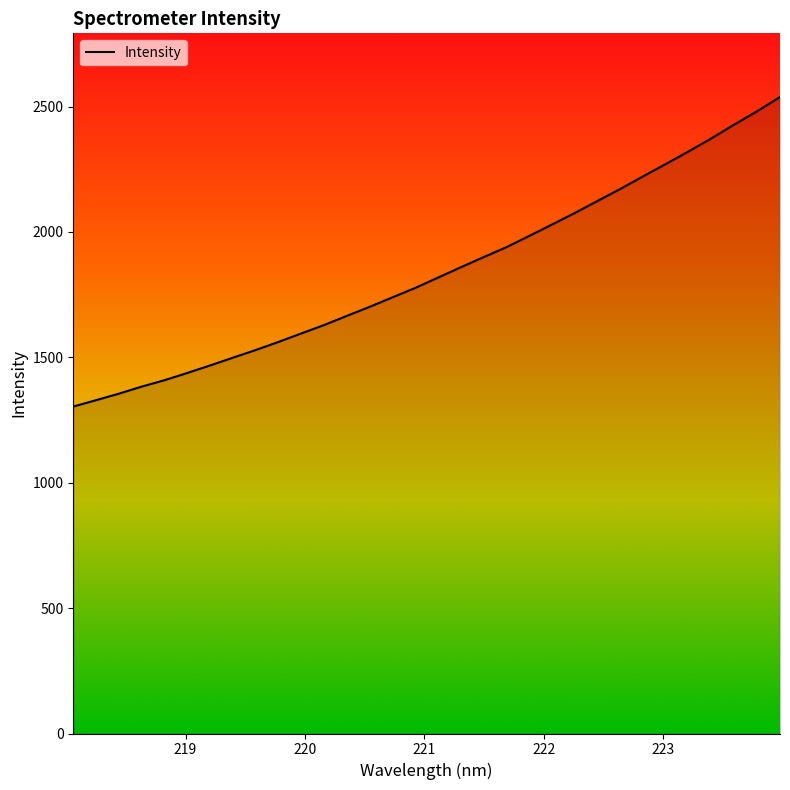

Does the chart display data point markers on the line(s)?

No